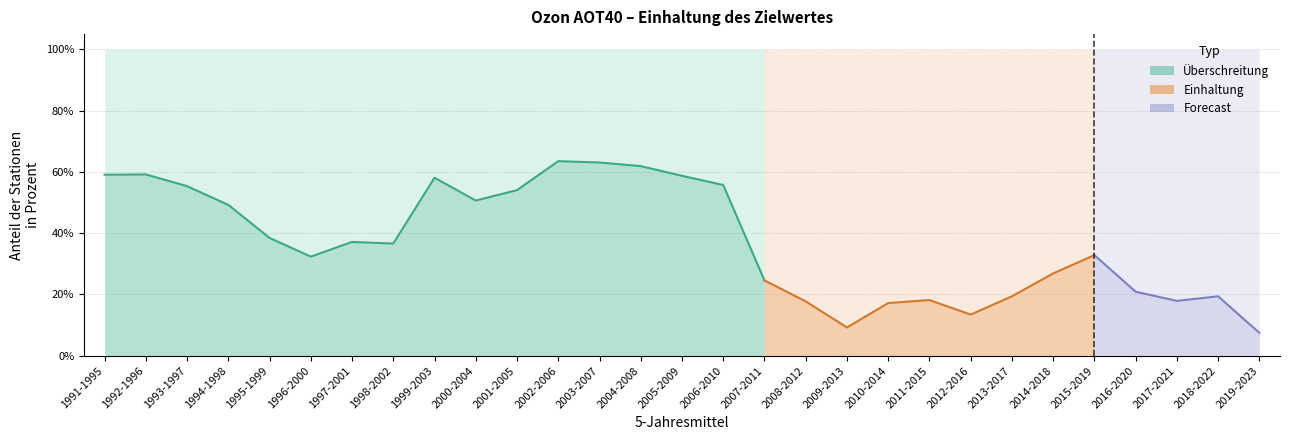

What is the label of the 14th point from the right?

2006-2010